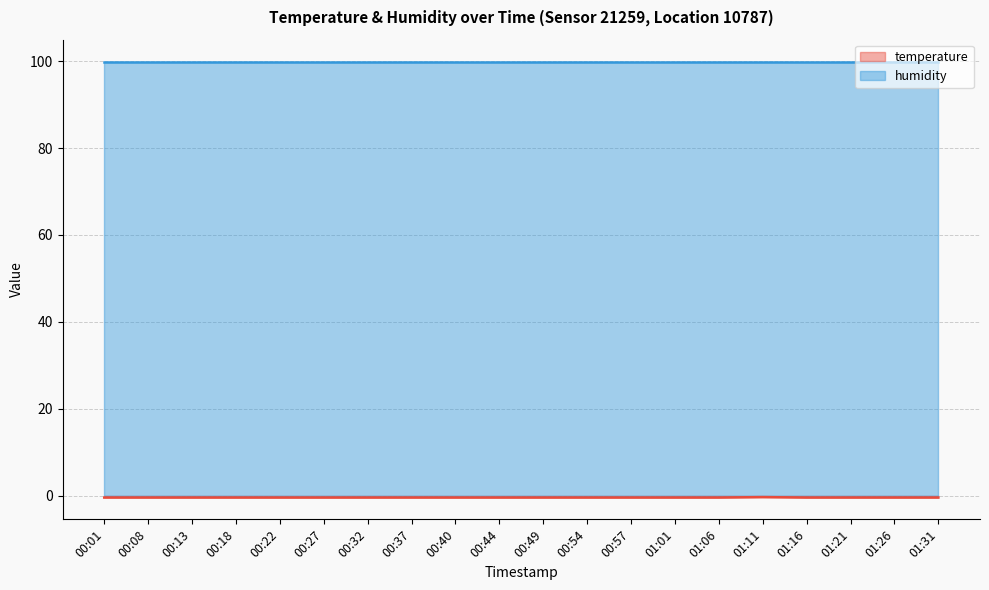

Which label corresponds to the smallest value in the chart?

00:01